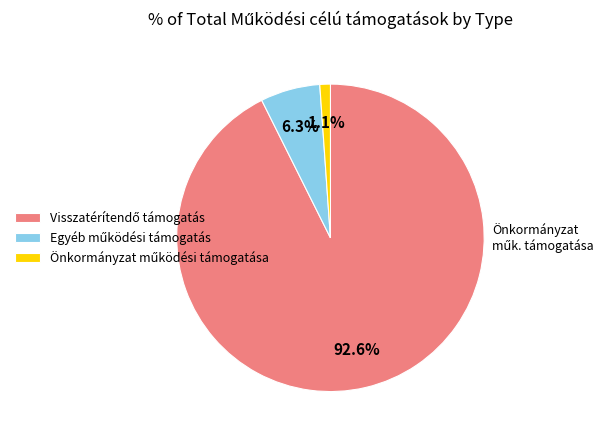

Is there any slice that represents more than half of the pie?

Yes